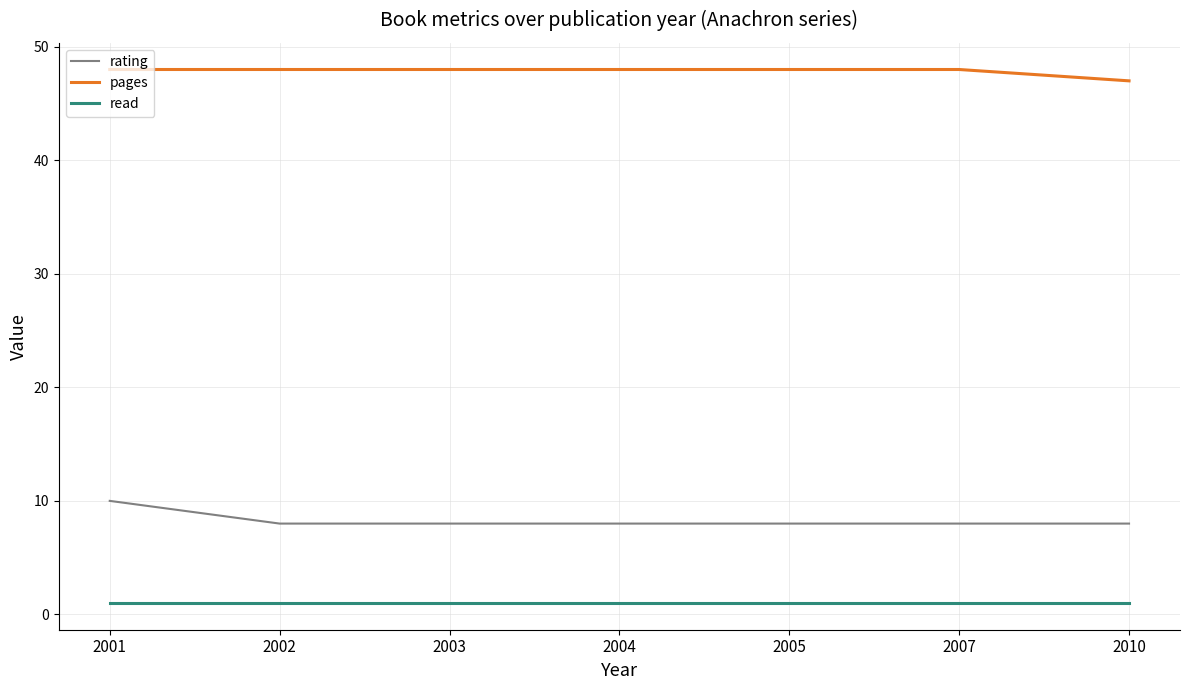

What is the greatest value displayed?

48